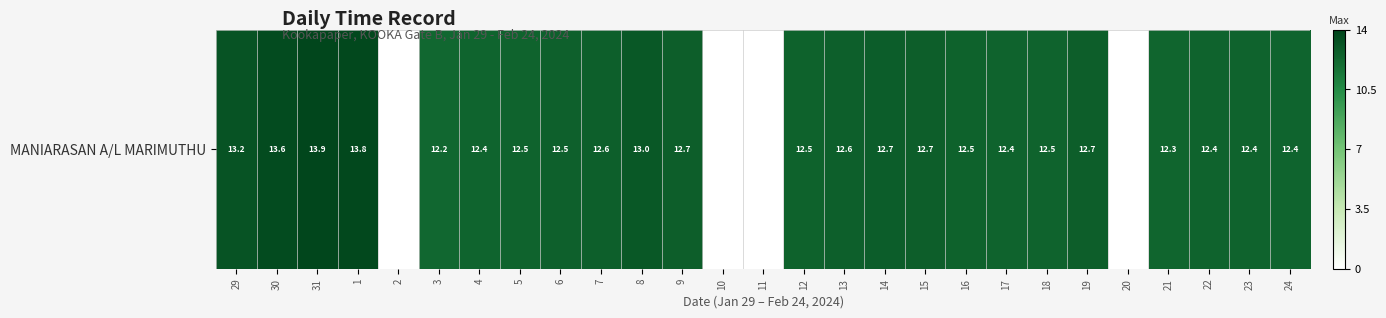

Is it true that the value at 17 is 12.4?

True